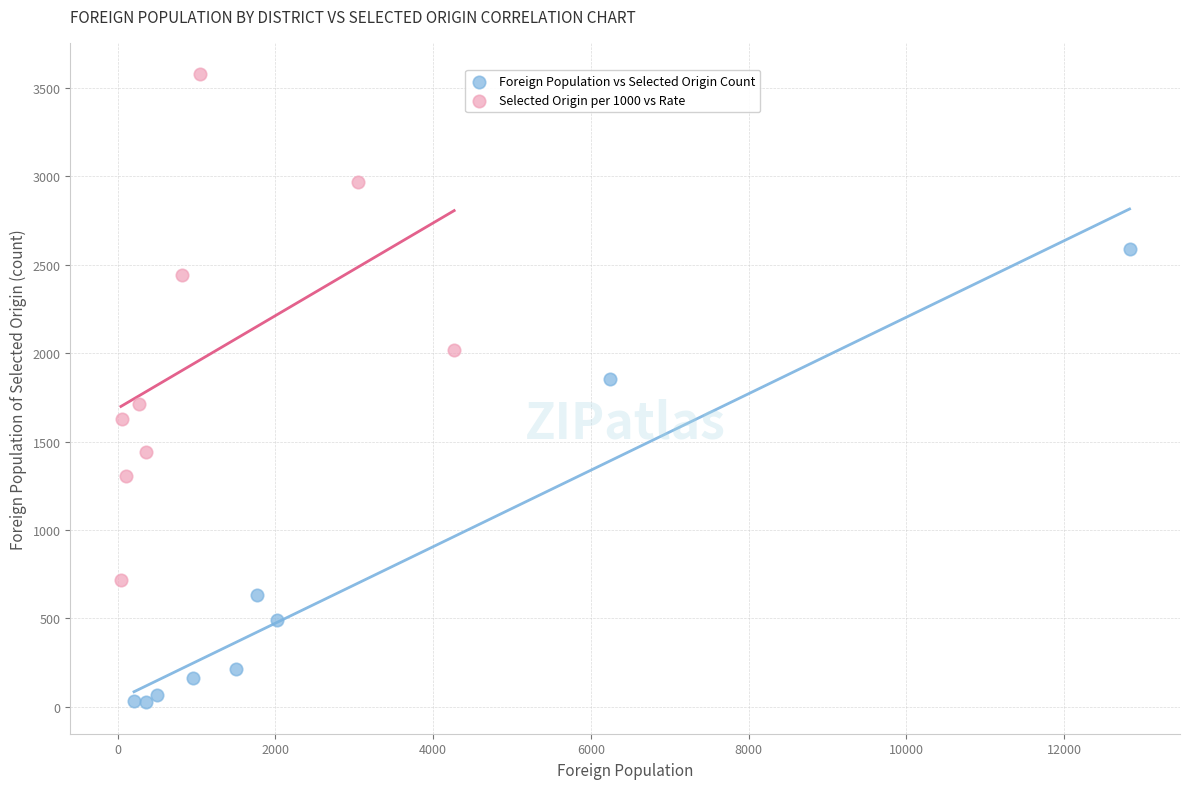

Which series reaches the minimum Y coordinate?

Foreign Population vs Selected Origin Count